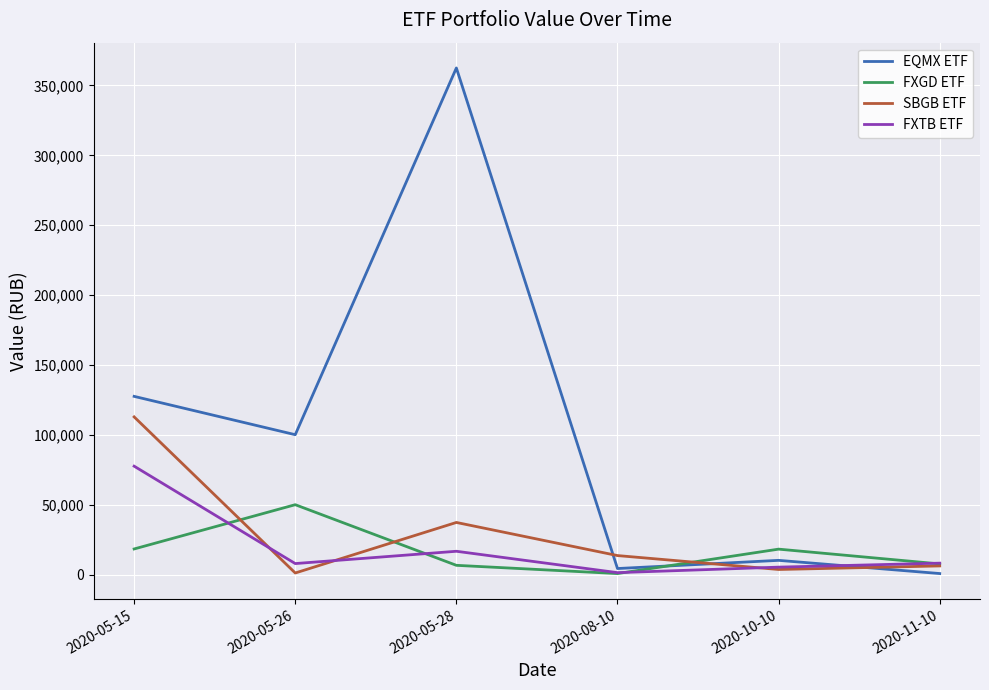

Which category has the highest value in the FXTB ETF series?

2020-05-15